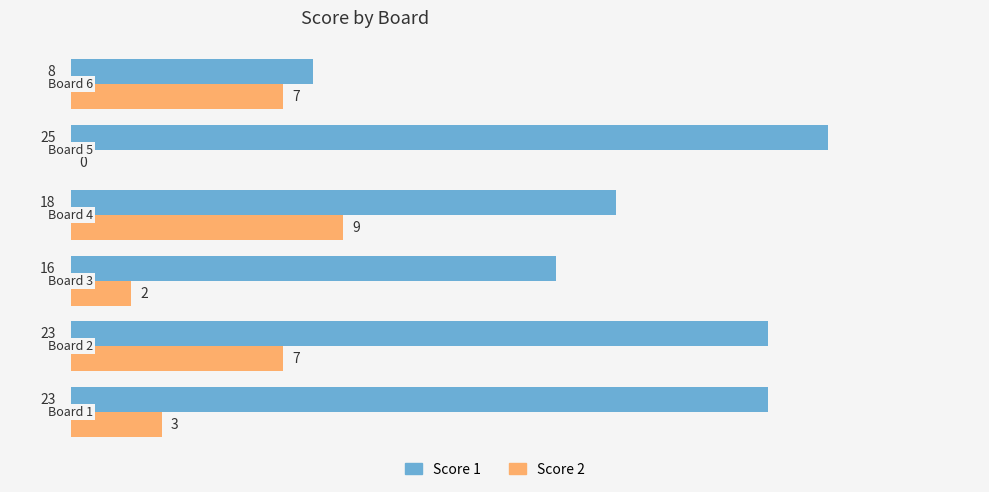

Which series changed the most between Board 5 and Board 6?

Score 1